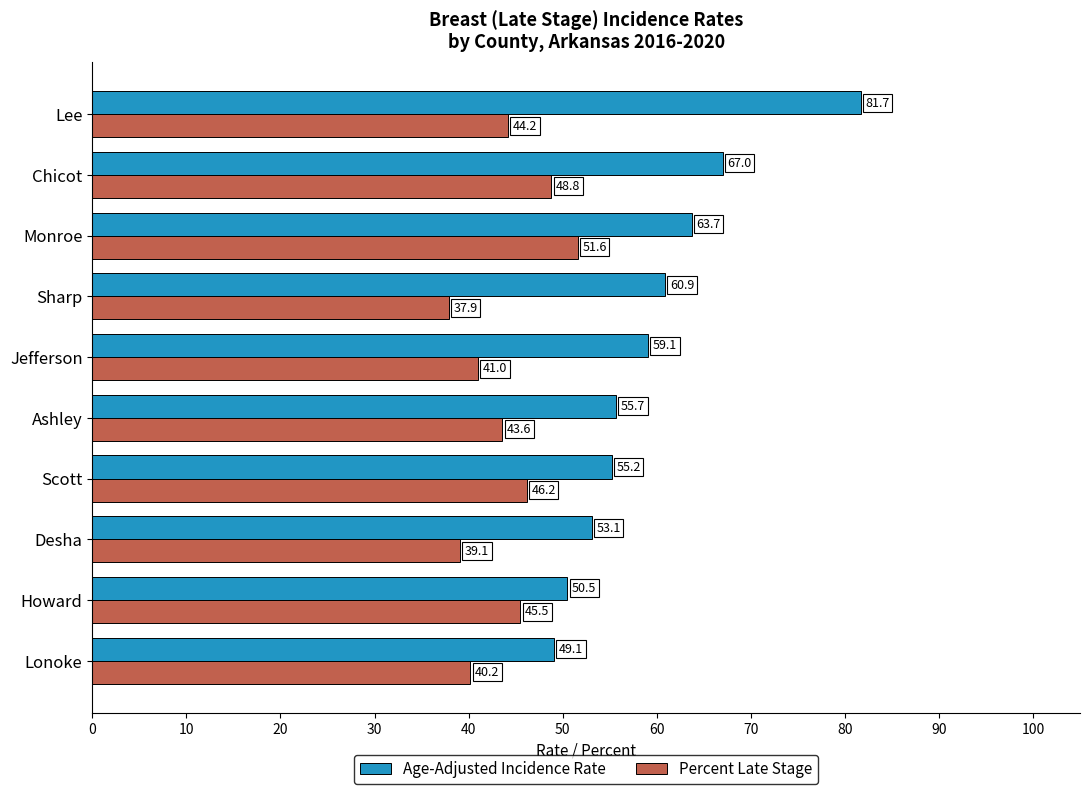

What is the sum of the Age-Adjusted Incidence Rate values at Ashley and Lonoke?

104.8